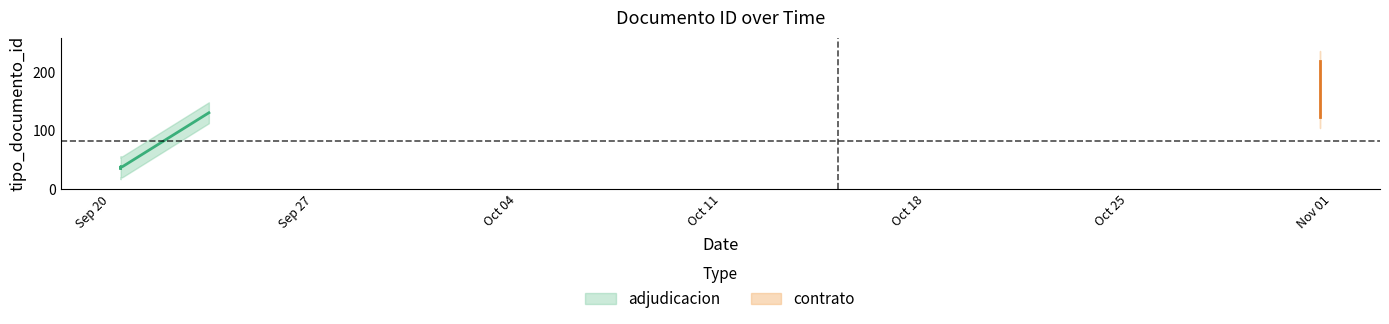

What is the difference between the maximum and second lowest values?

184